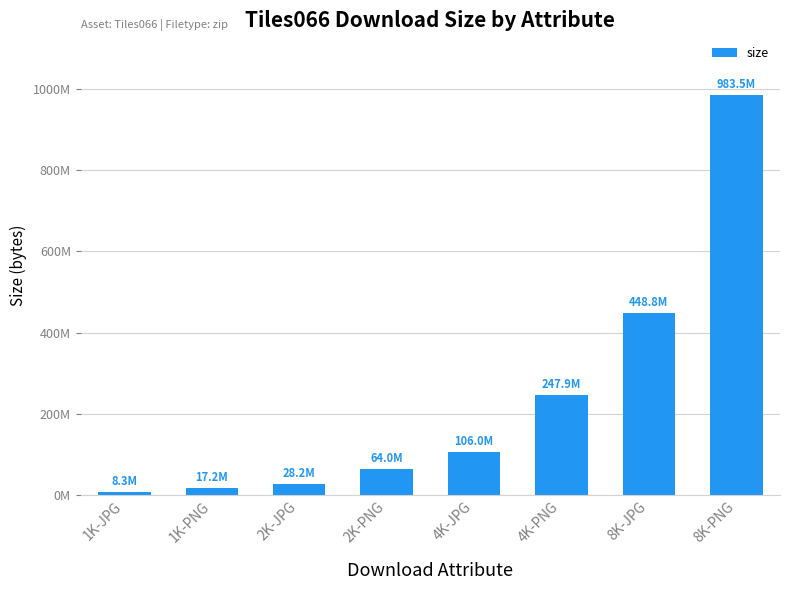

Are the bars horizontal?

No